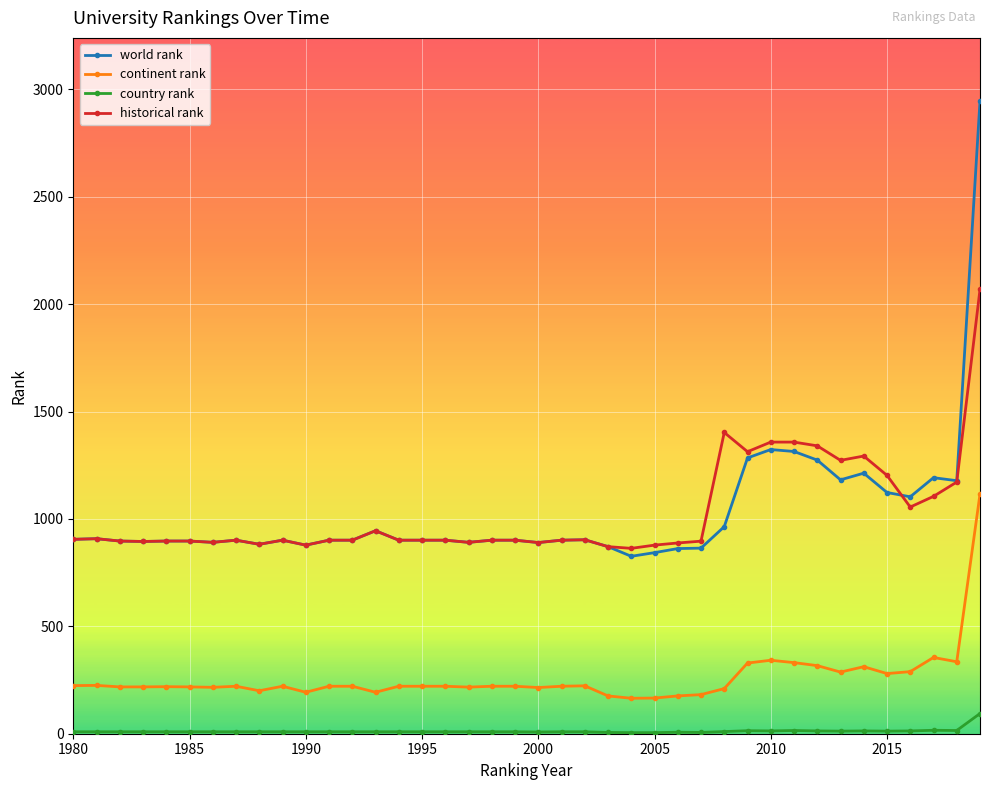

True or false: historical rank has more than 0 interior local peaks.

True